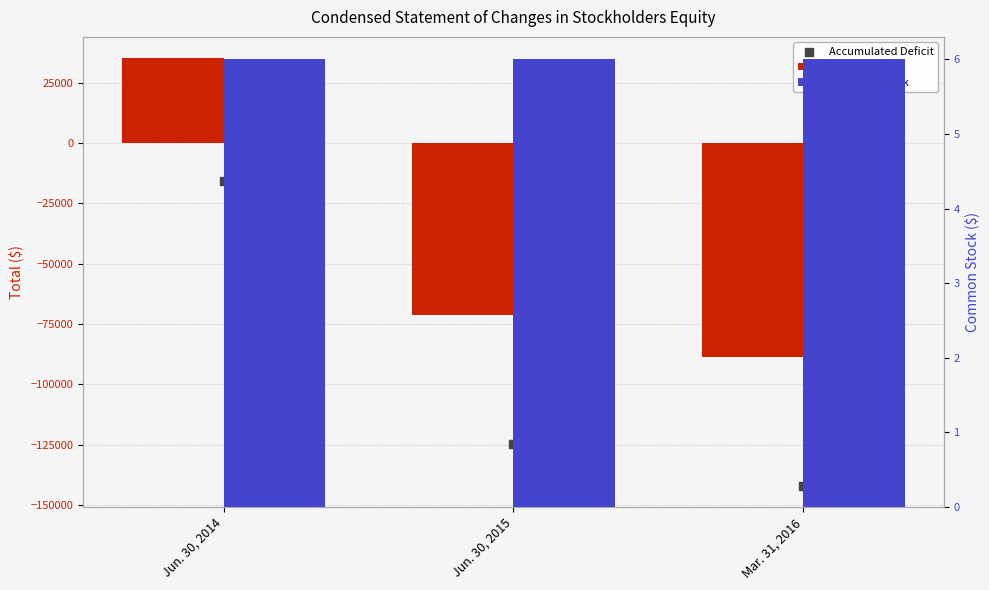

Which series has the largest Y range (max minus min)?

Accumulated Deficit